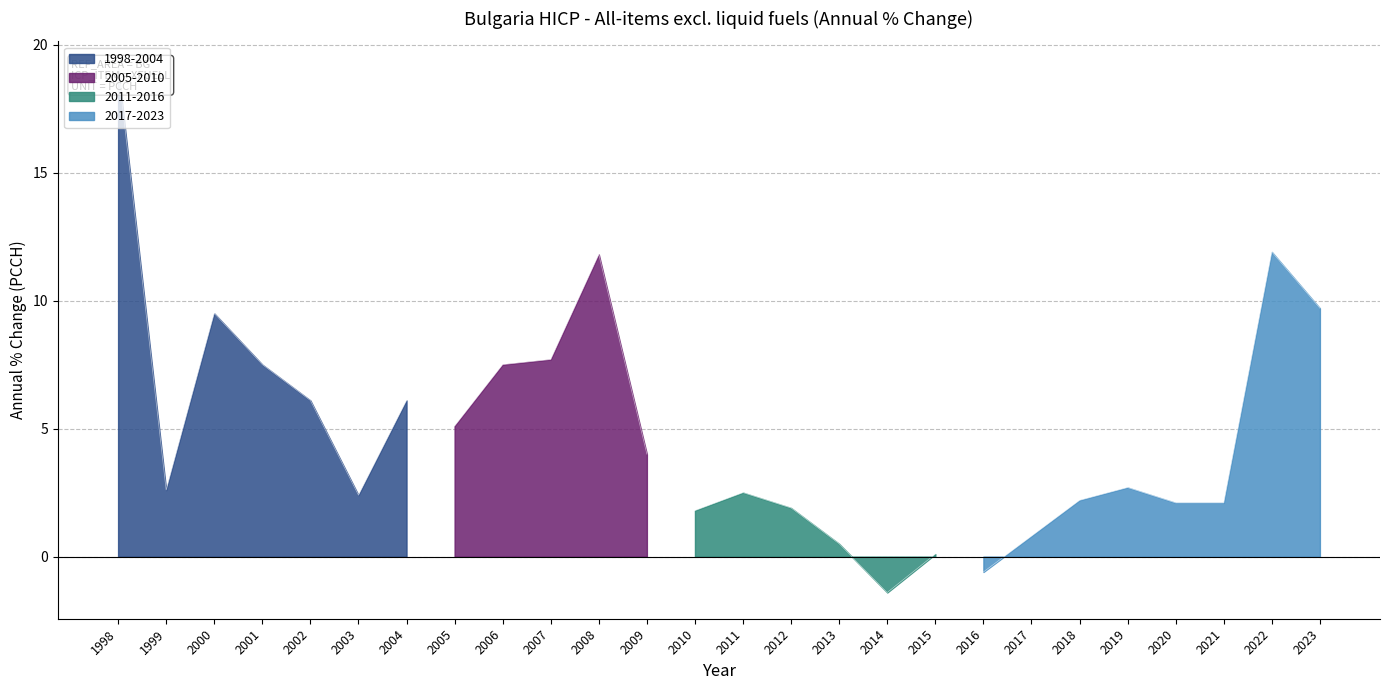

How many data points are less than 2?

7